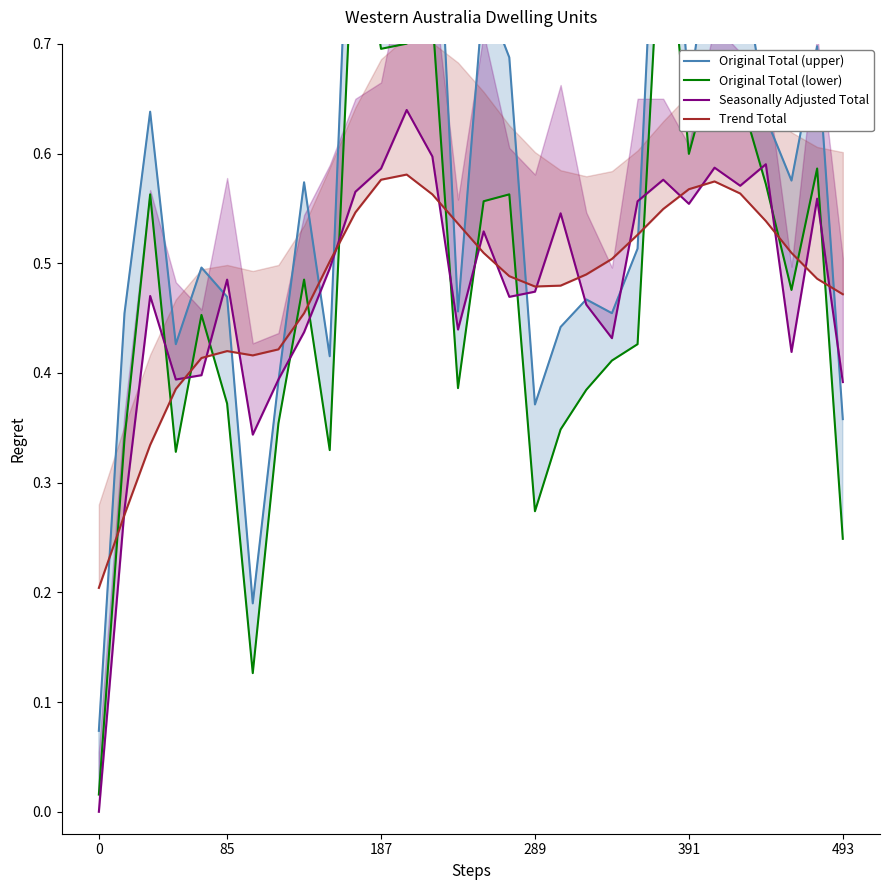

What is the greatest value displayed?

1.0